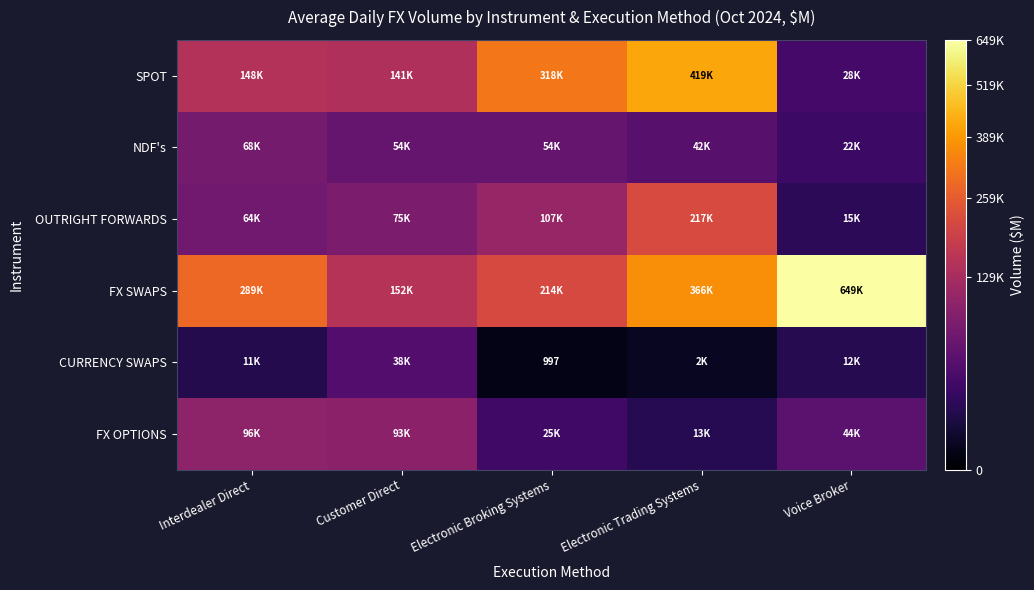

What is the difference between the maximum and second lowest values in the FX SWAPS series?

434861